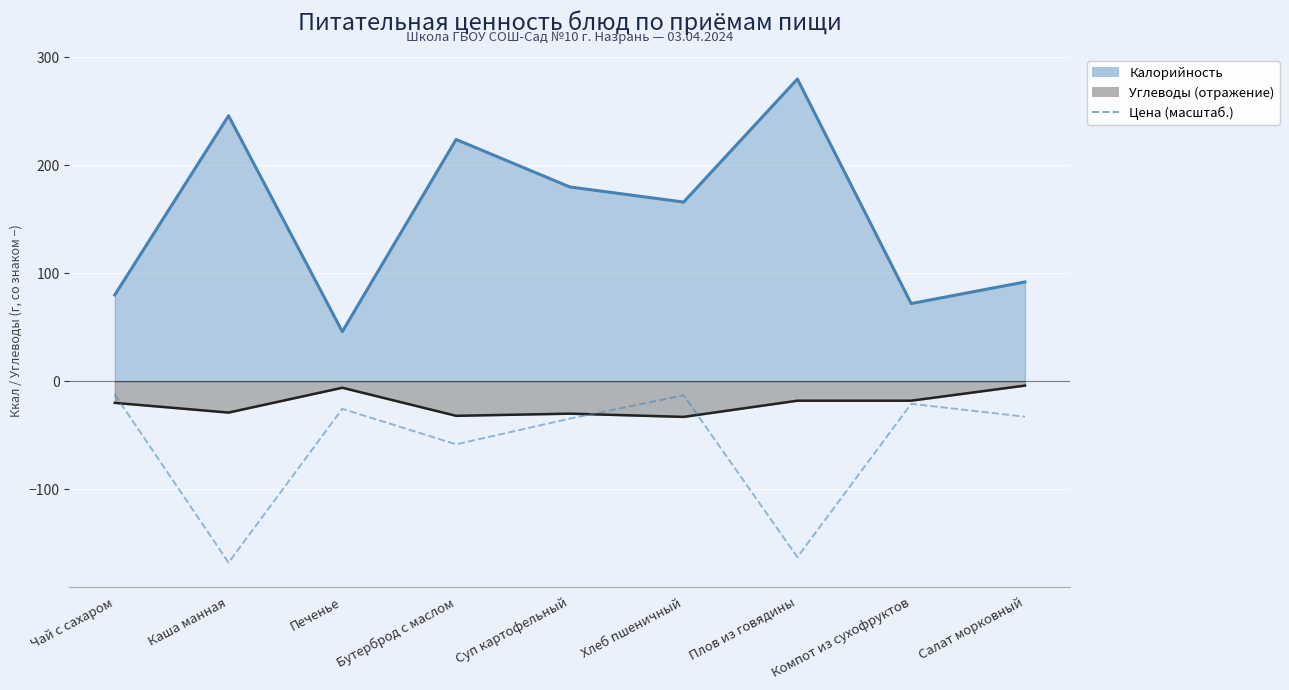

Which category has the highest value across all series?

Чай с сахаром